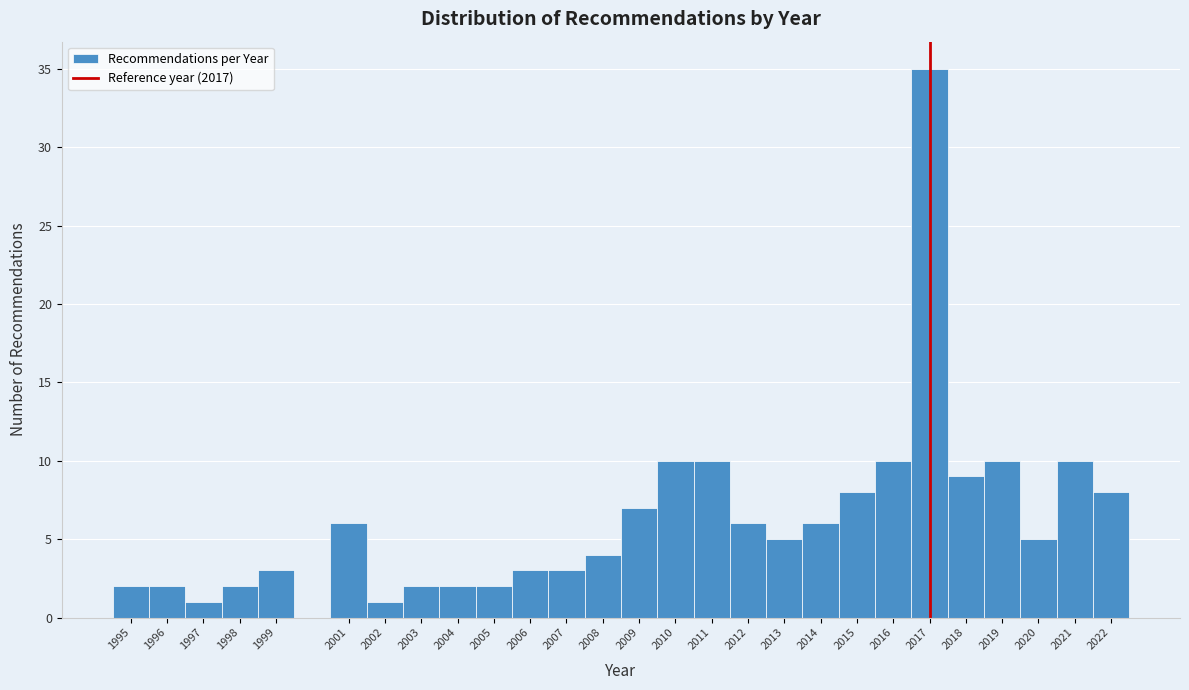

Reading left to right, transcribe this chart: for each bar, give the range it covers on the x-axis and its height. The values are not printed on the chart, so give them approximately, as read against the axis.

1994.5 to 1995.5: 2
1995.5 to 1996.5: 2
1996.5 to 1997.5: 1
1997.5 to 1998.5: 2
1998.5 to 1999.5: 3
1999.5 to 2000.5: 0
2000.5 to 2001.5: 6
2001.5 to 2002.5: 1
2002.5 to 2003.5: 2
2003.5 to 2004.5: 2
2004.5 to 2005.5: 2
2005.5 to 2006.5: 3
2006.5 to 2007.5: 3
2007.5 to 2008.5: 4
2008.5 to 2009.5: 7
2009.5 to 2010.5: 10
2010.5 to 2011.5: 10
2011.5 to 2012.5: 6
2012.5 to 2013.5: 5
2013.5 to 2014.5: 6
2014.5 to 2015.5: 8
2015.5 to 2016.5: 10
2016.5 to 2017.5: 35
2017.5 to 2018.5: 9
2018.5 to 2019.5: 10
2019.5 to 2020.5: 5
2020.5 to 2021.5: 10
2021.5 to 2022.5: 8